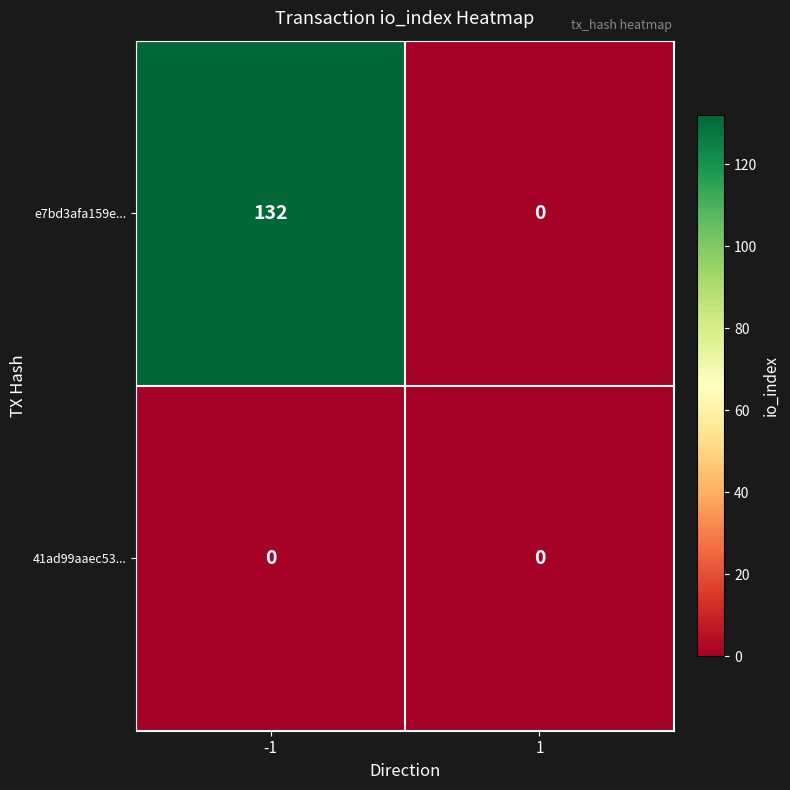

What is the spread (max minus min) of values at -1?

132